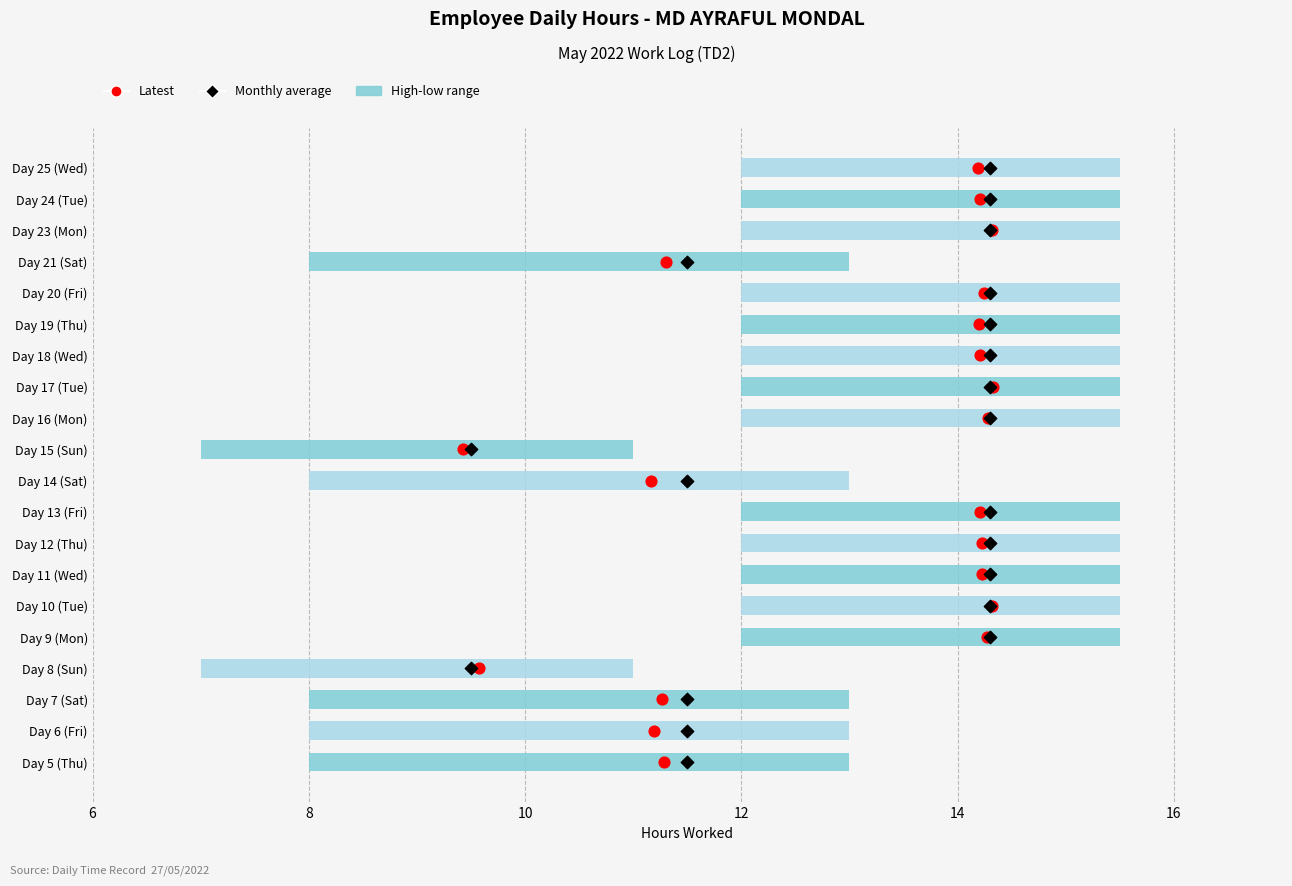

Which series has the widest spread of Y values?

Latest